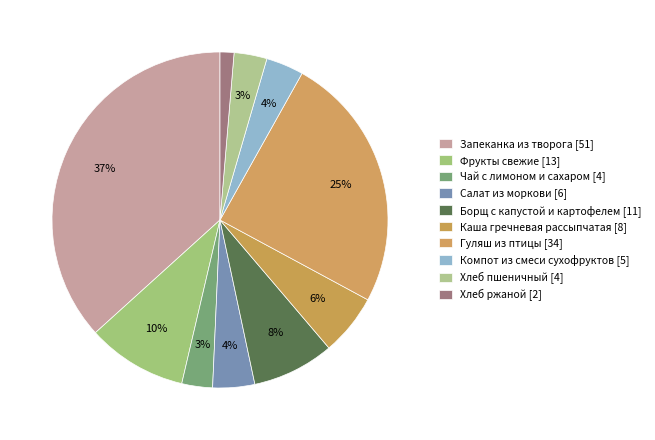

How many segments does this pie chart have?

10